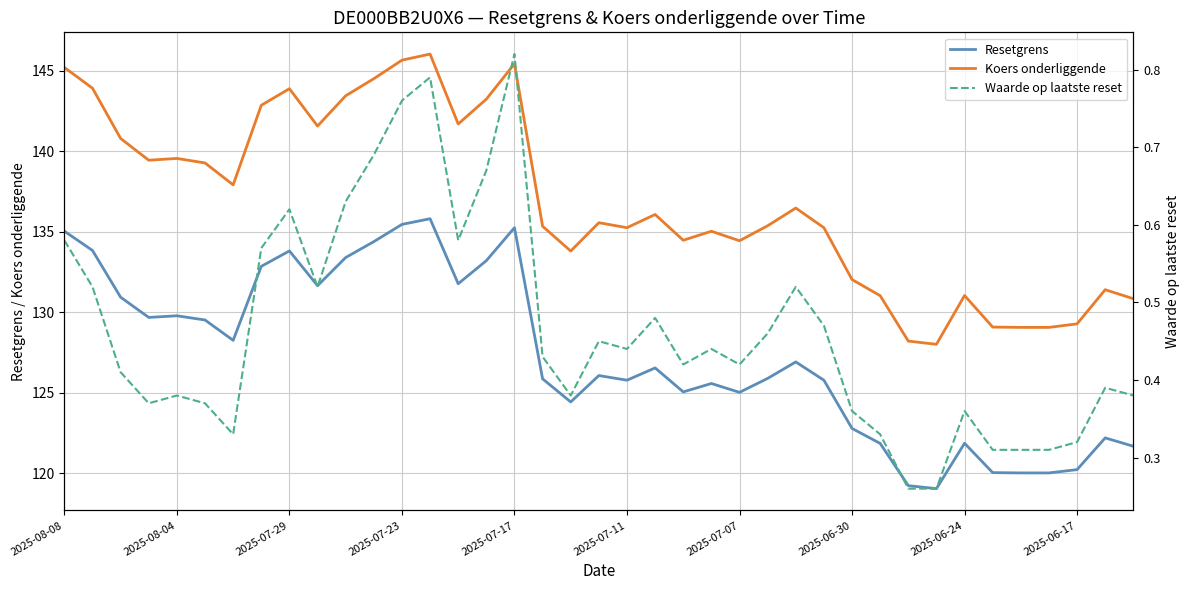

Is it true that Resetgrens equals 125.8 at 2025-07-11?

True